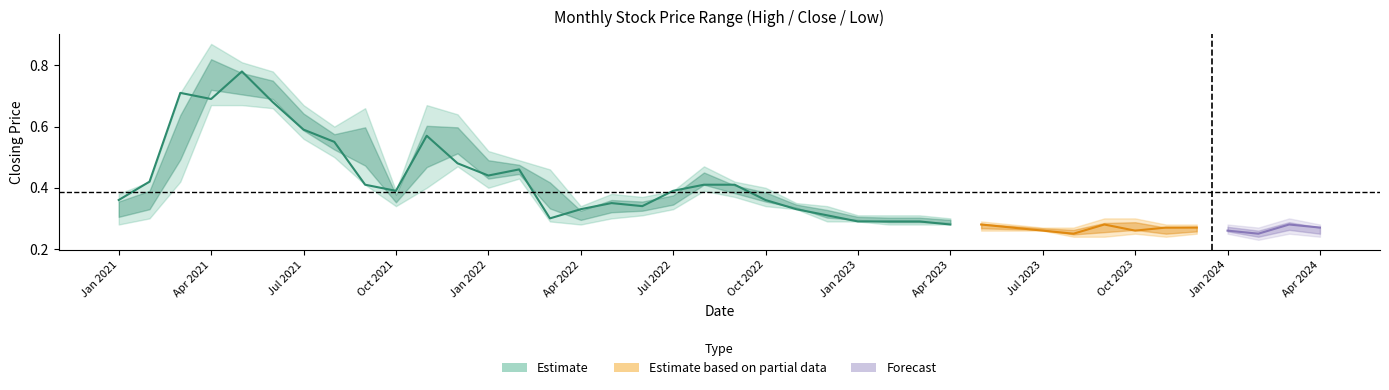

In low, how many points are lower than both neighbors (excluding endpoints)?

5